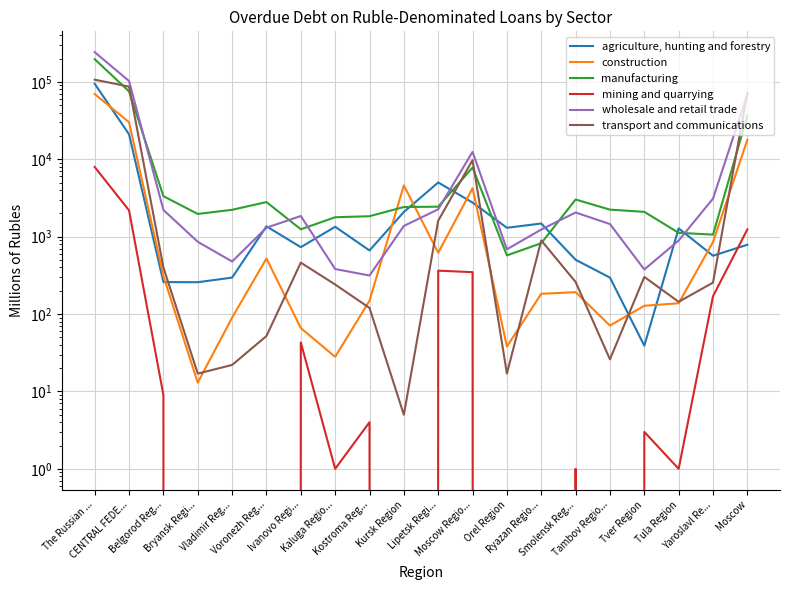

How many lines are shown in the chart?

6